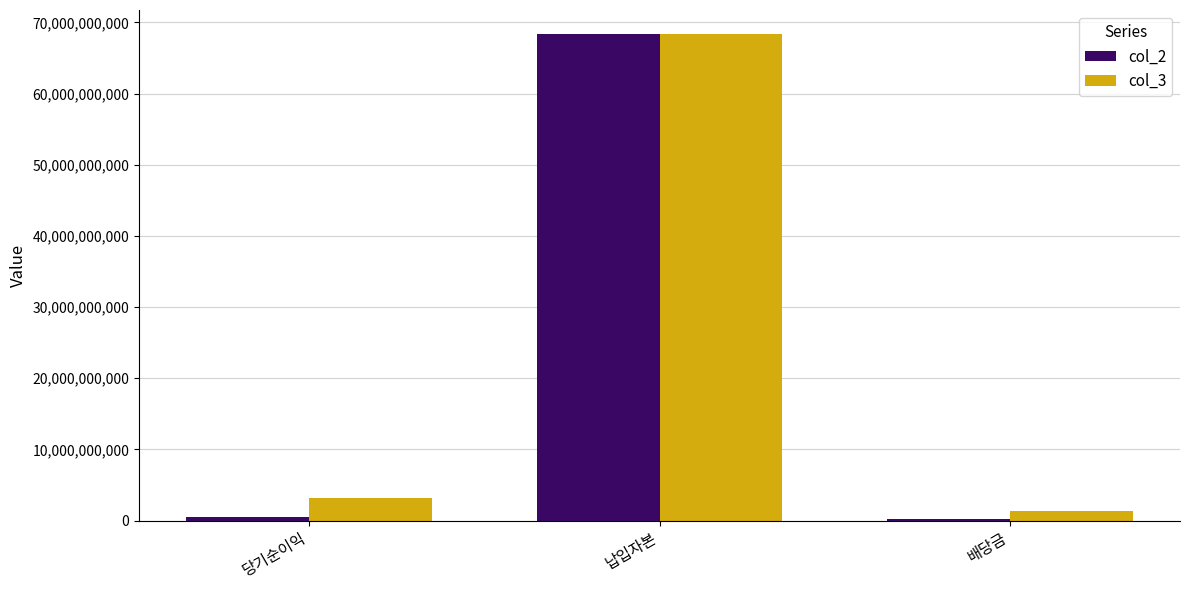

The col_3 series shows 39448084603 at 납입자본. True or false?

False